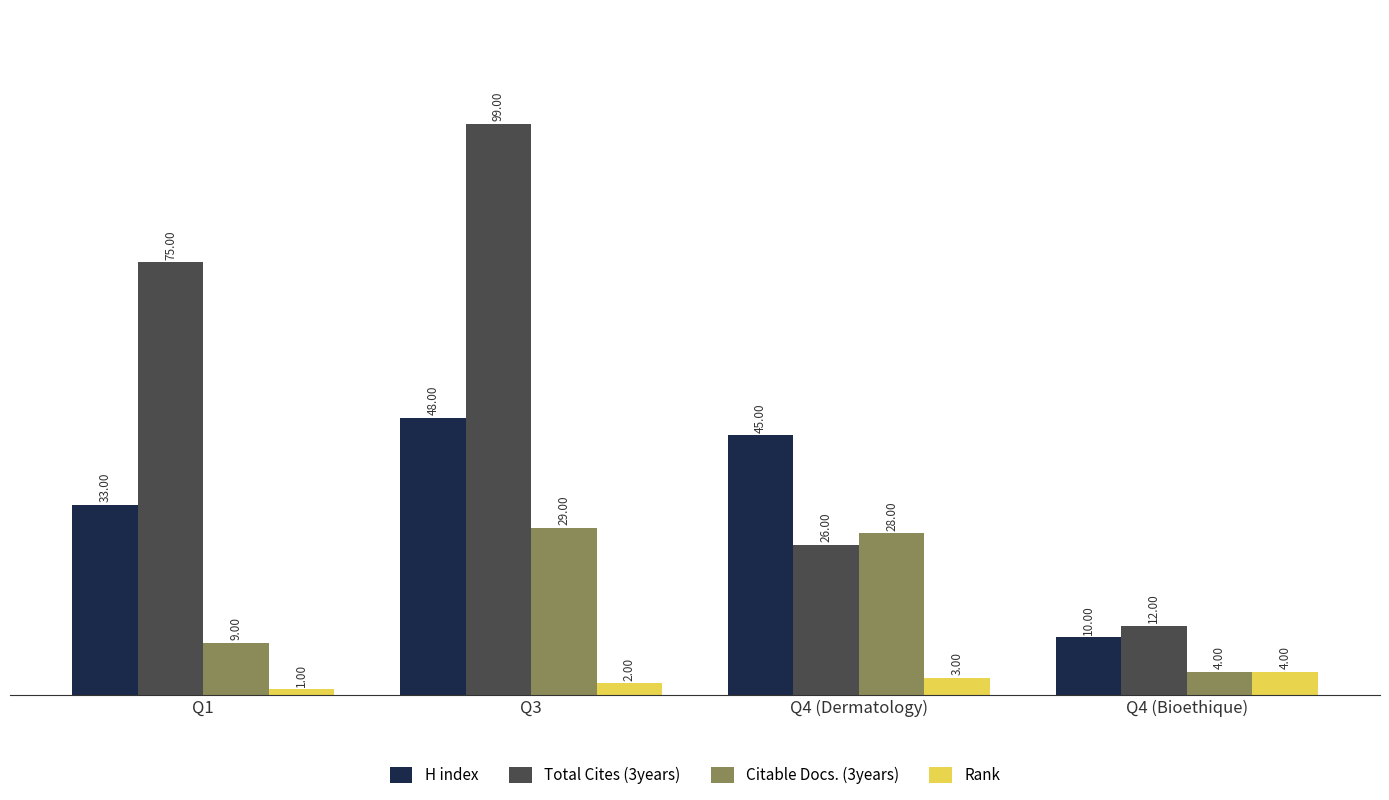

What is the maximum value for Rank?

4